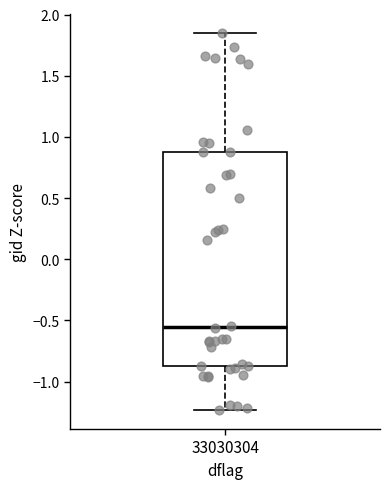

Read this box plot against the y-axis: the position of the median line, the range covered by the box, and the ends of both whiskers. The values are not printed on the chart, so give them approximately, as read against the axis.

median -0.55, box -0.85 to 0.90, whiskers -1.25 to 1.85